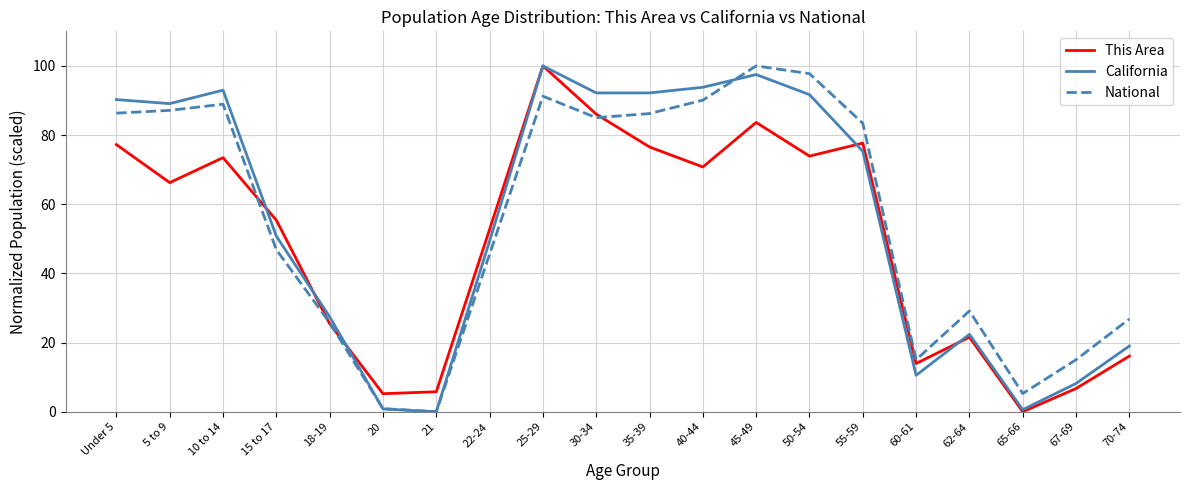

What position from the right is 50-54?

7